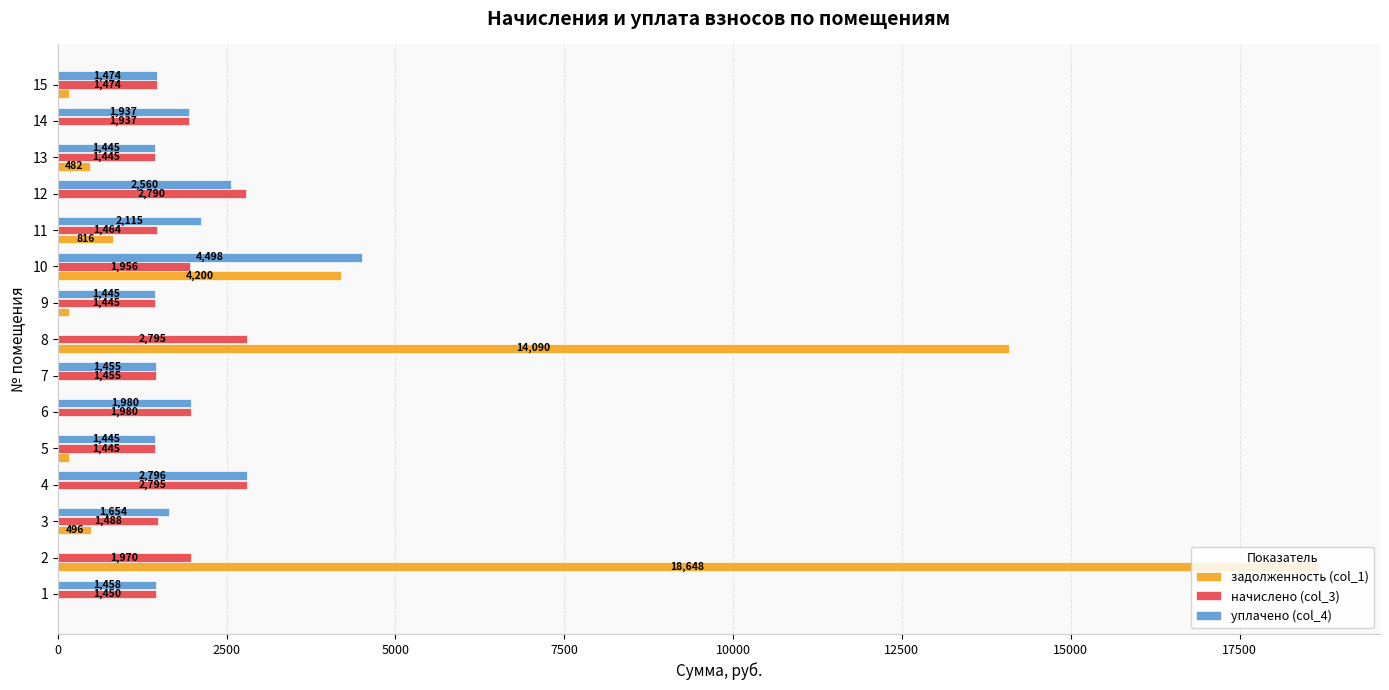

What is the approximate value of начислено (col_3) at 5?

1445.3